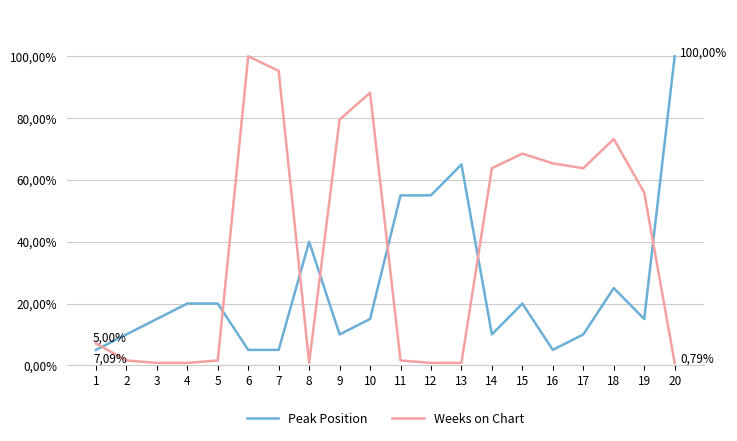

What is the difference between the Peak Position values at 7 and 20?

0.9